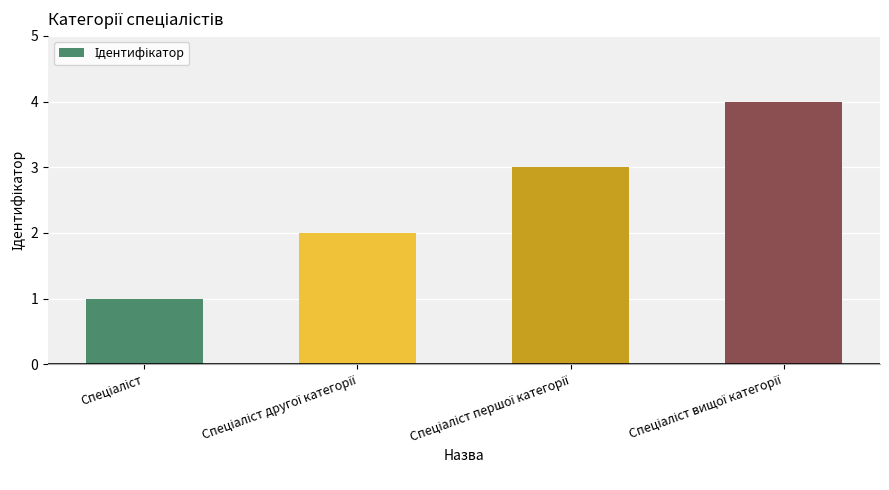

What is the difference between the maximum and minimum values?

3